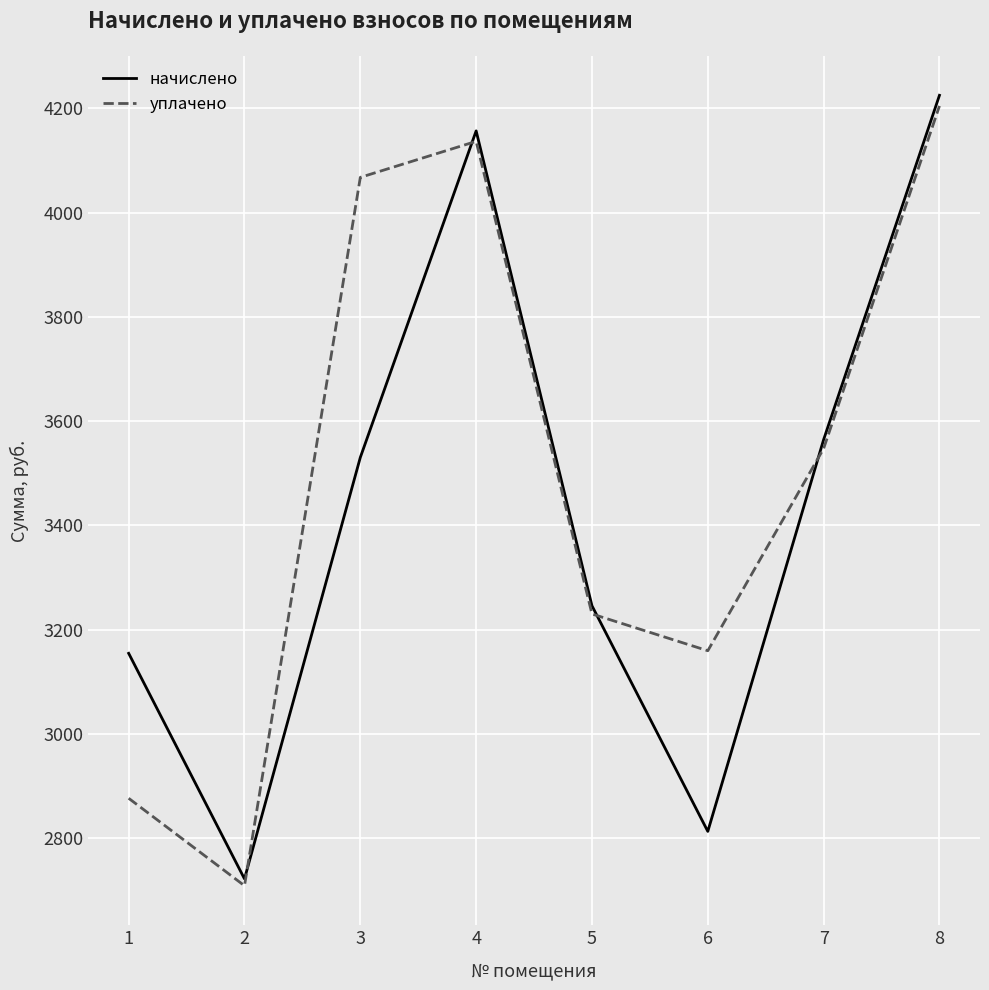

What are all the series names shown in the legend?

начислено, уплачено